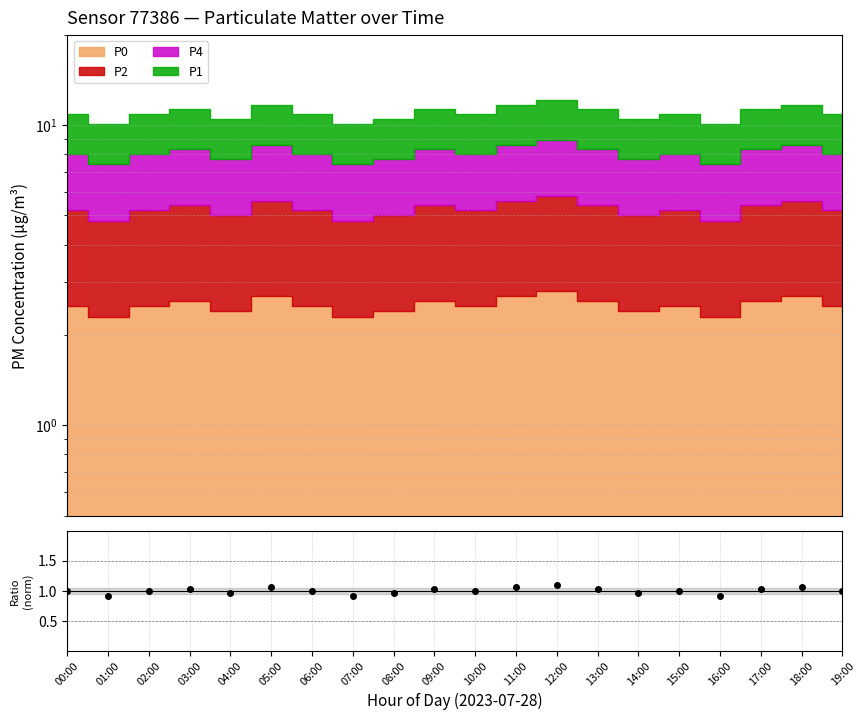

True or false: the data shows 1.0 at 03:00.

True